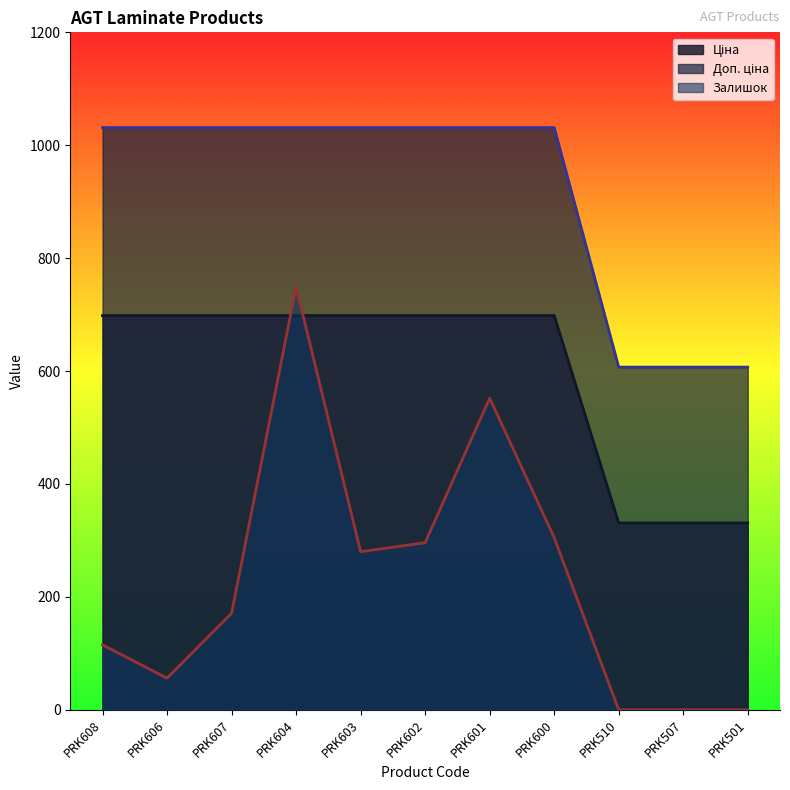

In Залишок, how many points are lower than both neighbors (excluding endpoints)?

2